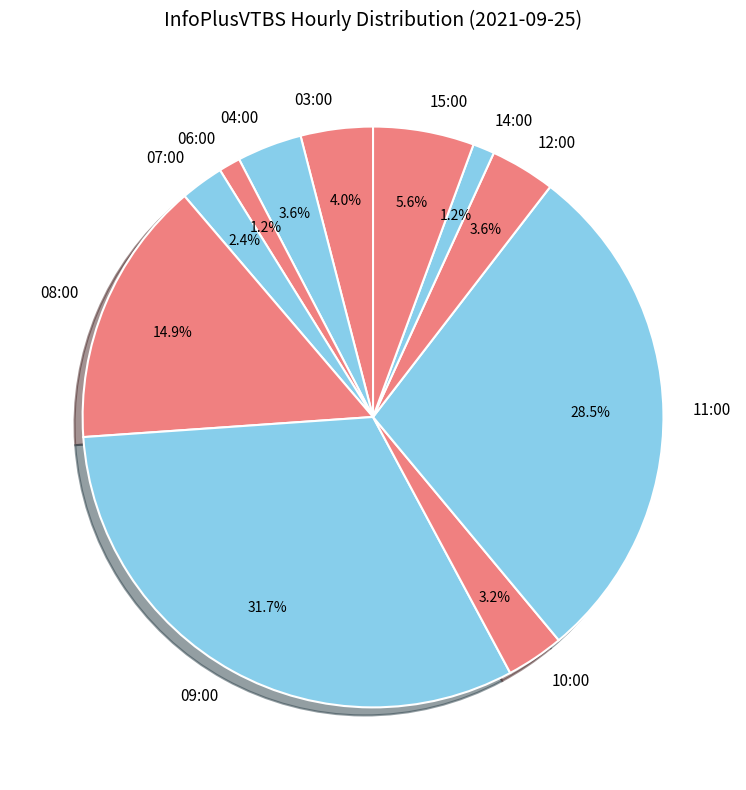

How many slices are in this pie chart?

11